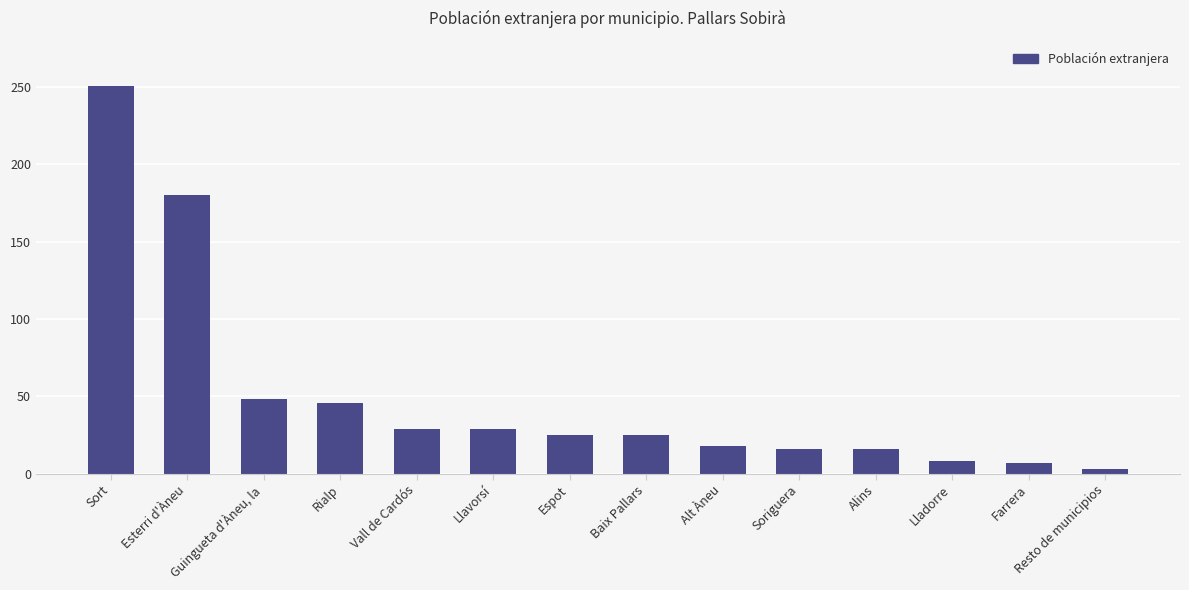

What is the value of the 1st bar from the left?

251